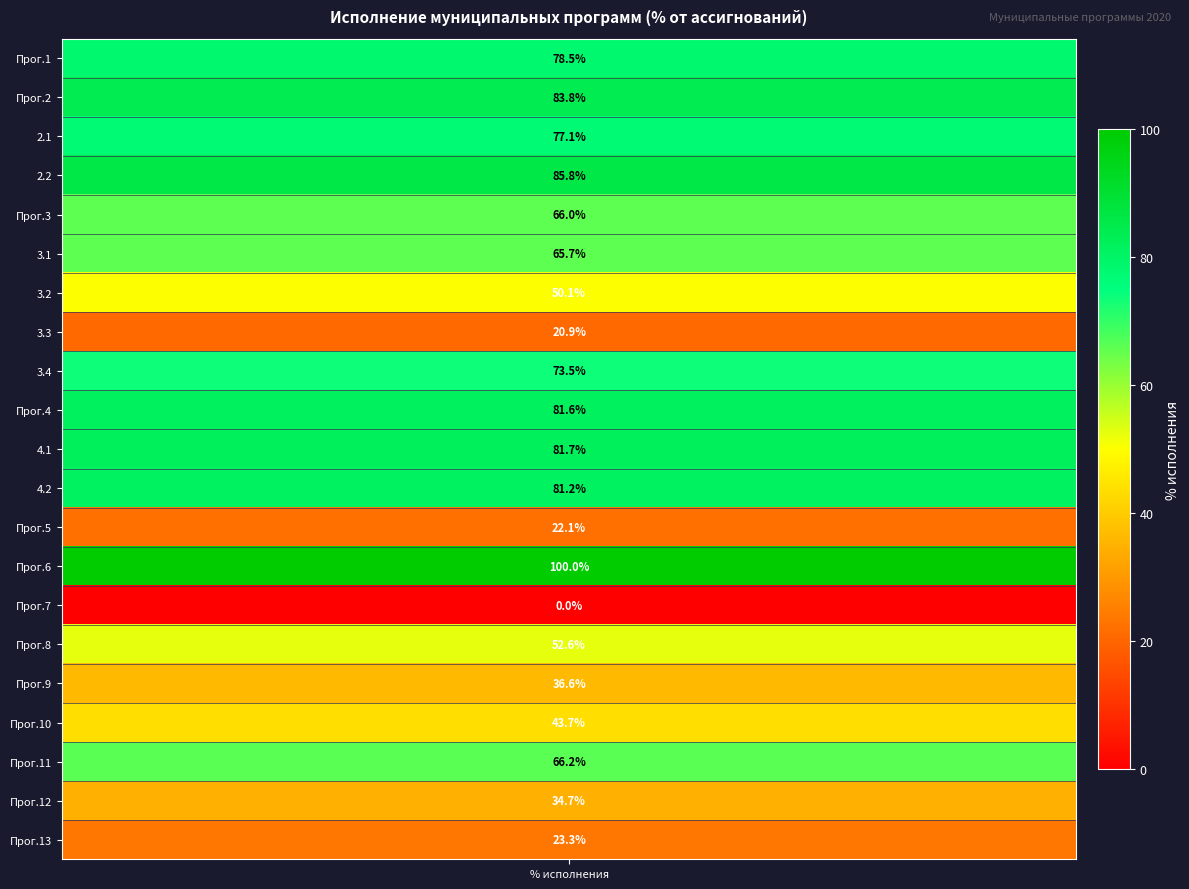

What is the change in value from 12 to 17?

+21.6